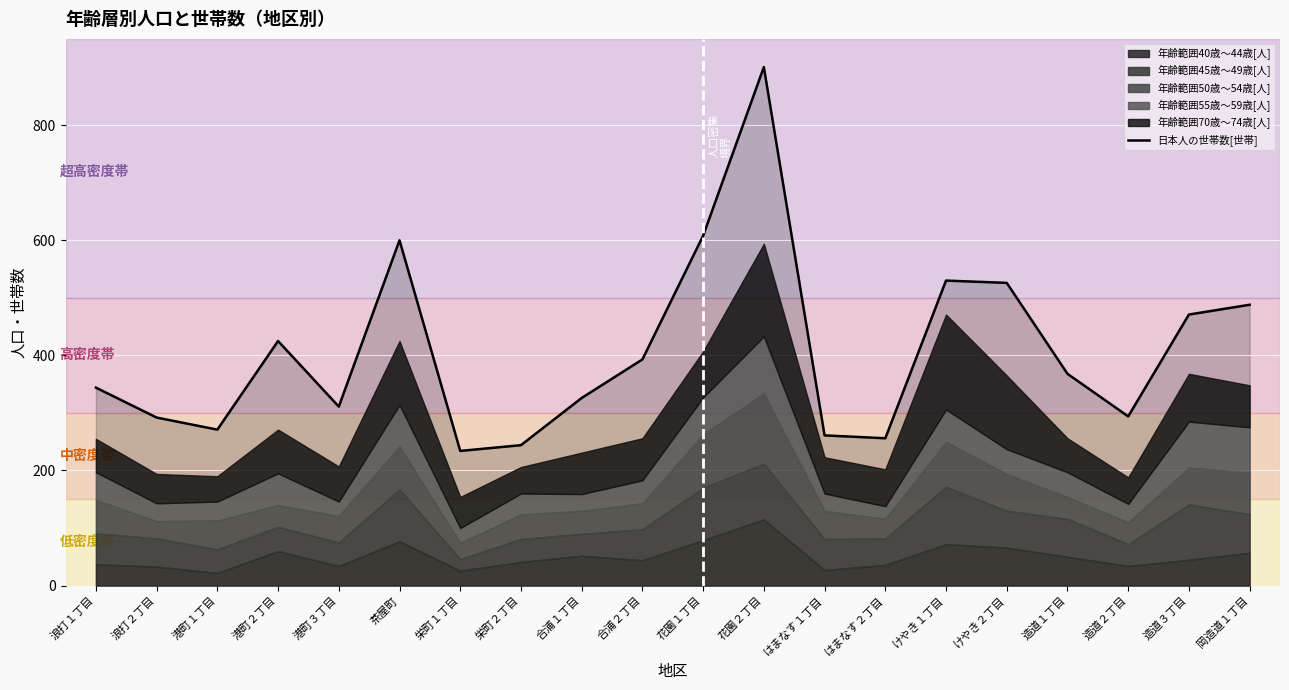

How many interior local valleys (lower than both neighbors) does the data have?

5